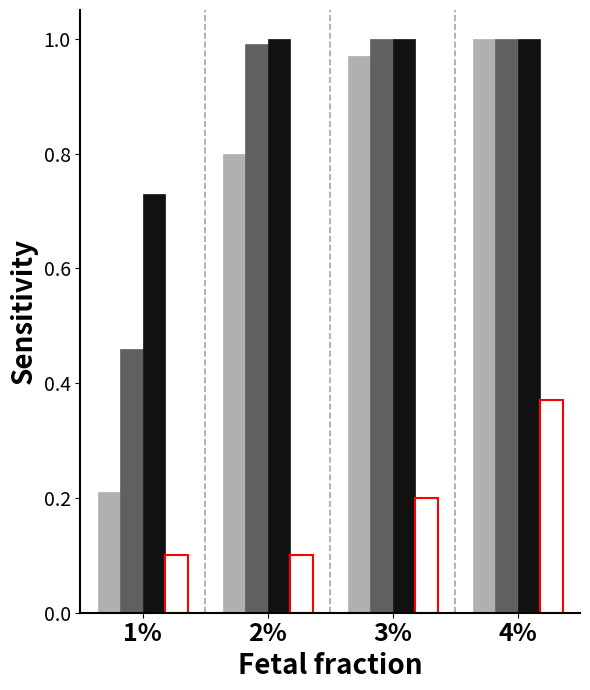

At which category is the sum across all series the highest?

4%